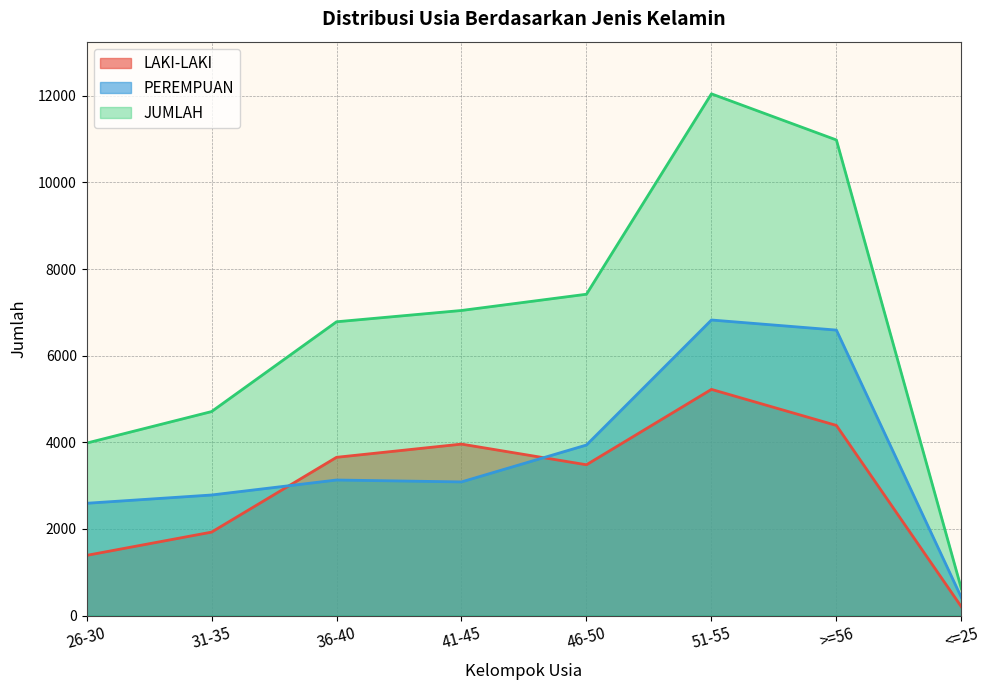

Which series has the largest total across all categories?

JUMLAH